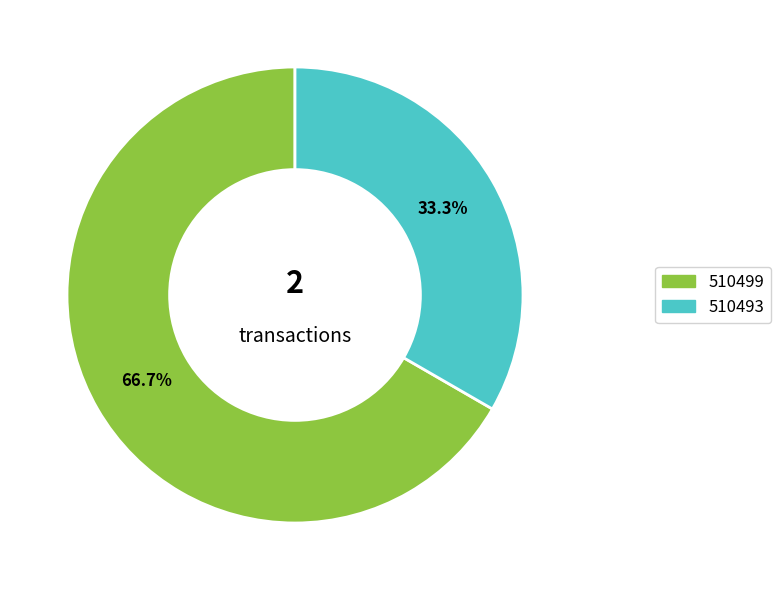

What percentage is the 510499 slice, to the nearest percent?

67%